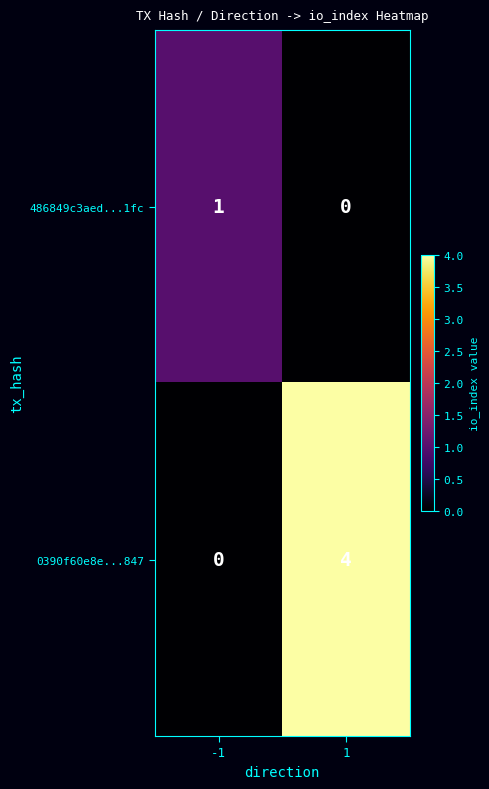

List the series in order of their overall mean, lowest first.

486849c3aed...1fc, 0390f60e8e...847